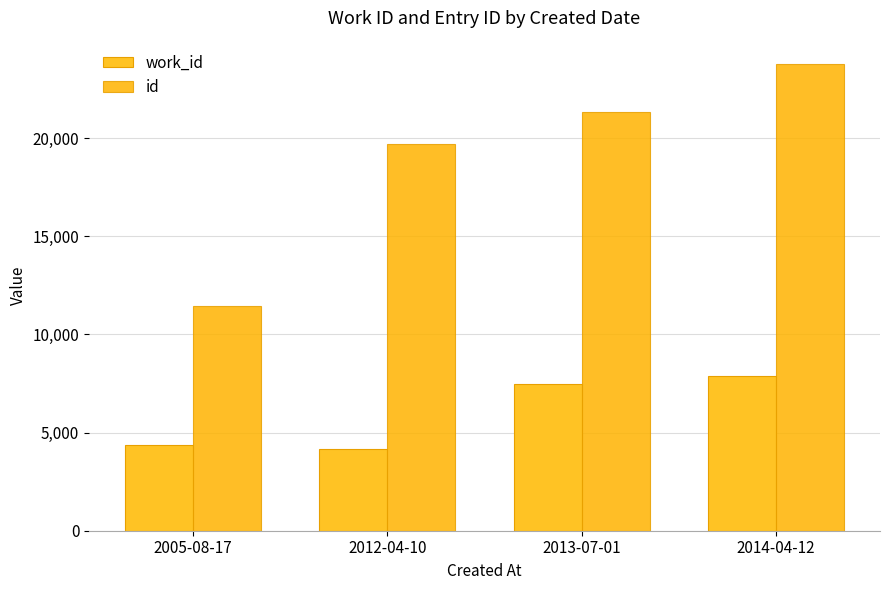

Reading left to right, extract all data points from this chart.

work_id: 2005-08-17=4360	2012-04-10=4155	2013-07-01=7498	2014-04-12=7864
id: 2005-08-17=11457	2012-04-10=19677	2013-07-01=21355	2014-04-12=23778